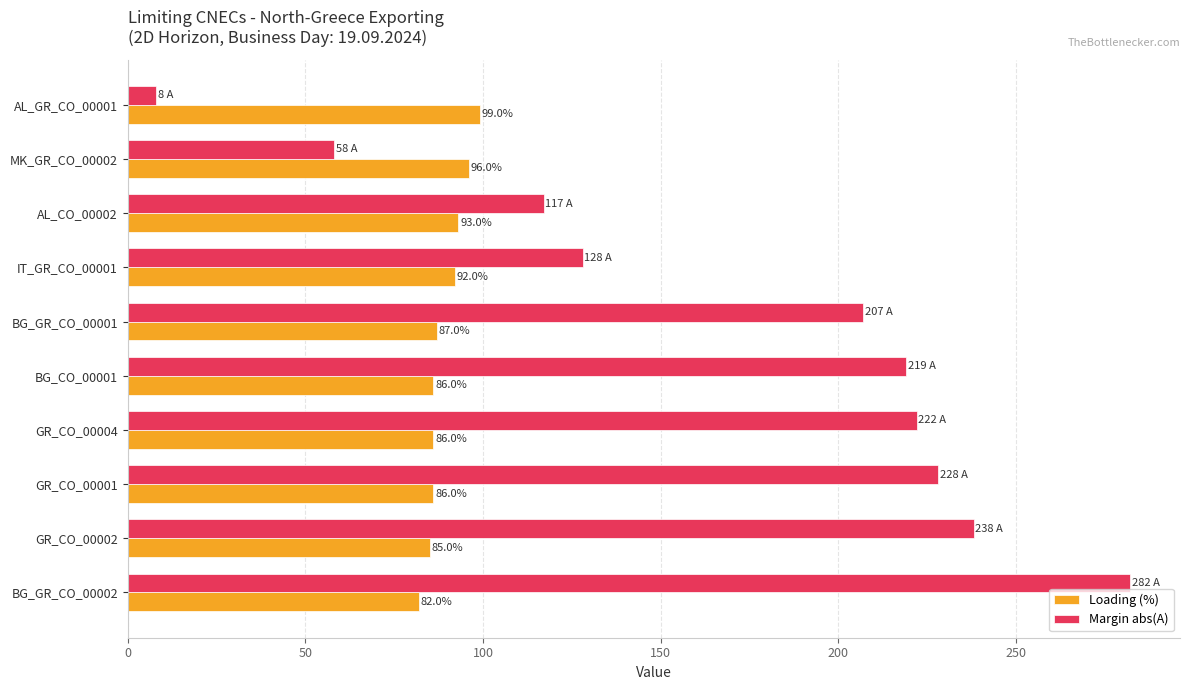

What is the lowest value of the Margin abs(A) series?

8